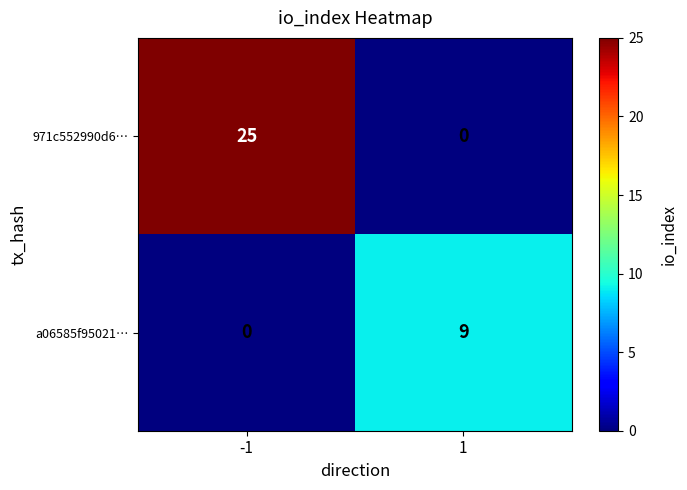

What is the difference between the 971c552990d6… values at 1 and -1?

25